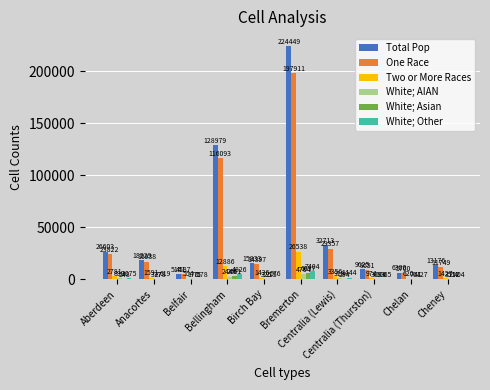

Is it true that White; AIAN equals 377 at Anacortes?

True